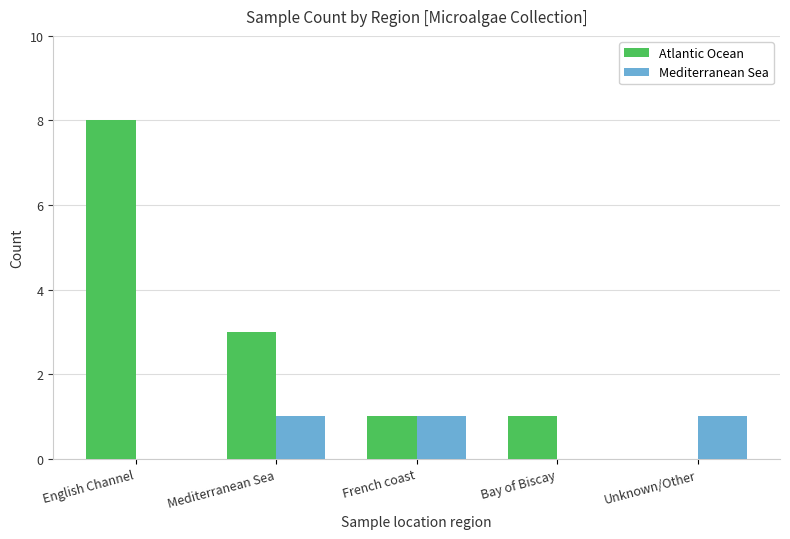

Reading right to left, transcribe all the data shown in this chart.

Atlantic Ocean: 0	1	1	3	8
Mediterranean Sea: 1	0	1	1	0